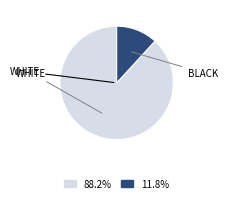

Is there any slice that represents more than half of the pie?

Yes